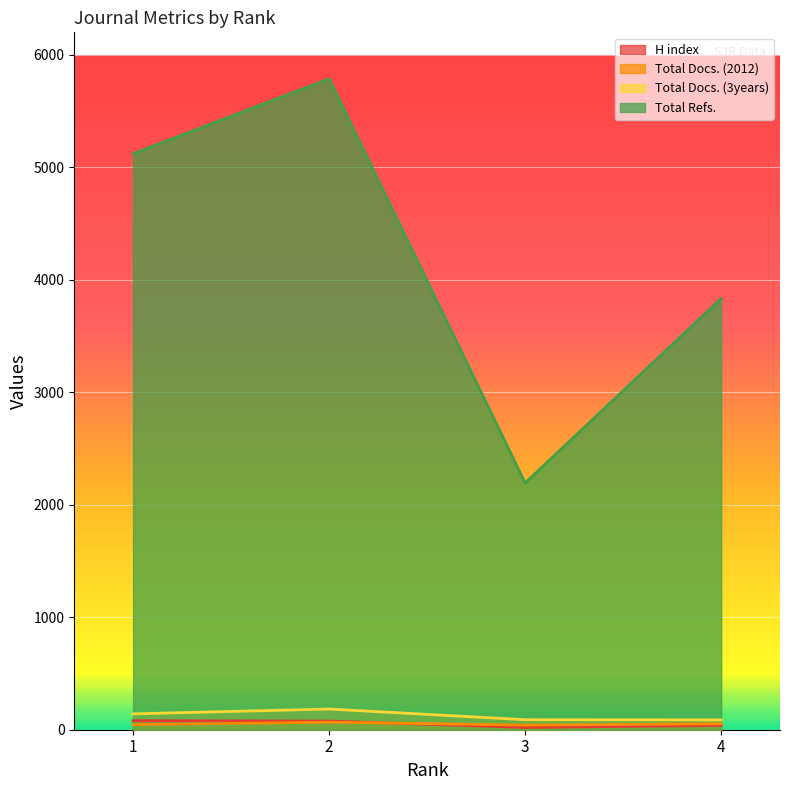

Reading left to right, transcribe all the data shown in this chart.

H index: 1=80	2=77	3=20	4=38
Total Docs. (2012): 1=45	2=67	3=41	4=53
Total Docs. (3years): 1=141	2=184	3=89	4=87
Total Refs.: 1=5121	2=5787	3=2194	4=3834